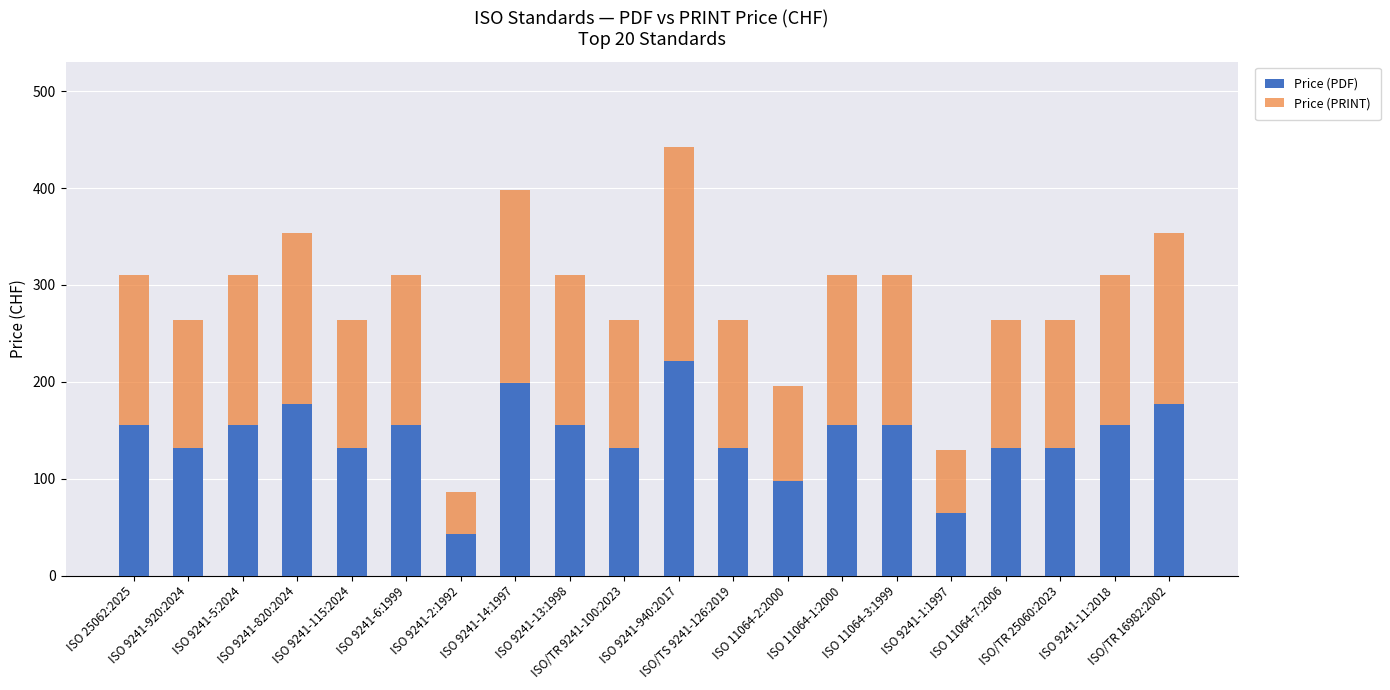

What is the lowest value of the Price (PDF) series?

43